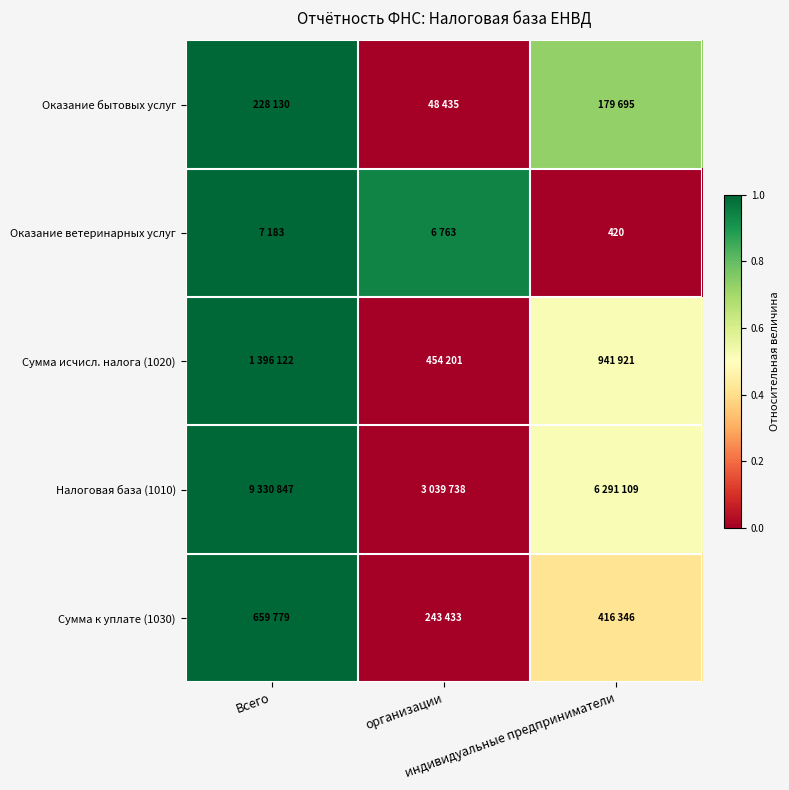

At which category is the sum across all series the highest?

Всего